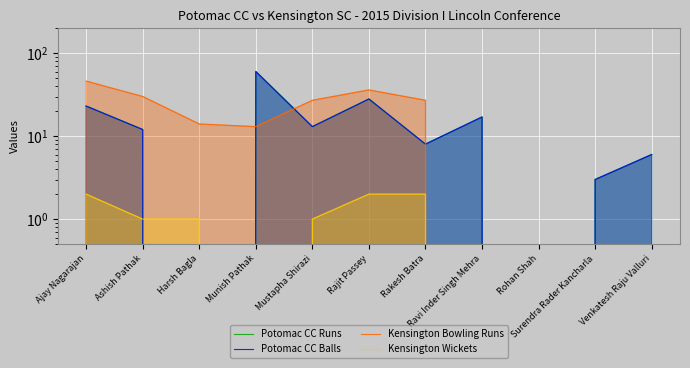

Reading left to right, list all the values displayed in this chart.

Potomac CC Runs: Ajay Nagarajan=23	Ashish Pathak=12	Harsh Bagla=0	Munish Pathak=60	Mustapha Shirazi=13	Rajit Passey=28	Rakesh Batra=8	Ravi Inder Singh Mehra=17	Rohan Shah=0	Surendra Rader Kancharla=3	Venkatesh Raju Valluri=6
Potomac CC Balls: Ajay Nagarajan=23	Ashish Pathak=12	Harsh Bagla=0	Munish Pathak=60	Mustapha Shirazi=13	Rajit Passey=28	Rakesh Batra=8	Ravi Inder Singh Mehra=17	Rohan Shah=0	Surendra Rader Kancharla=3	Venkatesh Raju Valluri=6
Kensington Bowling Runs: Ajay Nagarajan=46	Ashish Pathak=30	Harsh Bagla=14	Munish Pathak=13	Mustapha Shirazi=27	Rajit Passey=36	Rakesh Batra=27	Ravi Inder Singh Mehra=0	Rohan Shah=0	Surendra Rader Kancharla=0	Venkatesh Raju Valluri=0
Kensington Wickets: Ajay Nagarajan=2	Ashish Pathak=1	Harsh Bagla=1	Munish Pathak=0	Mustapha Shirazi=1	Rajit Passey=2	Rakesh Batra=2	Ravi Inder Singh Mehra=0	Rohan Shah=0	Surendra Rader Kancharla=0	Venkatesh Raju Valluri=0